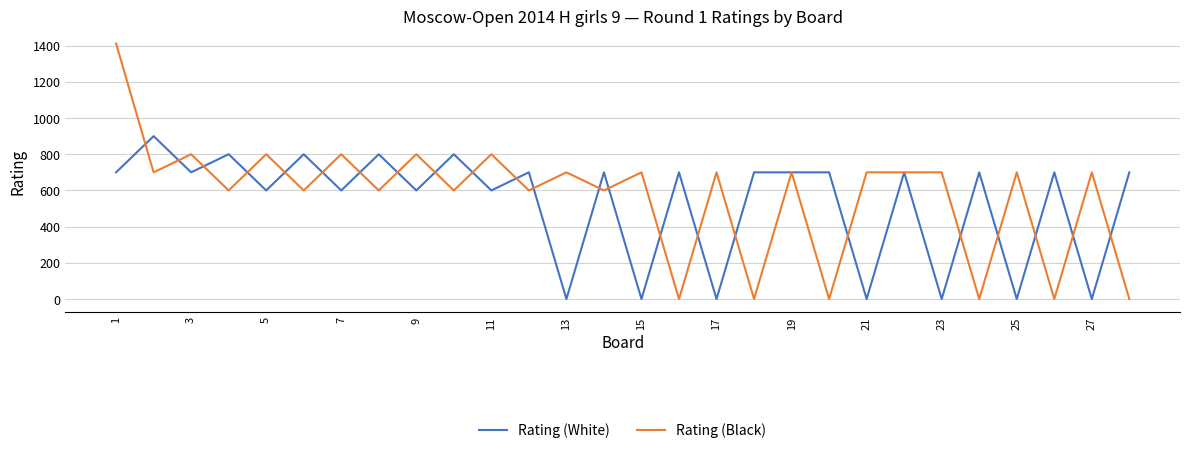

True or false: Rating (Black) and Rating (White) intersect in this chart.

True